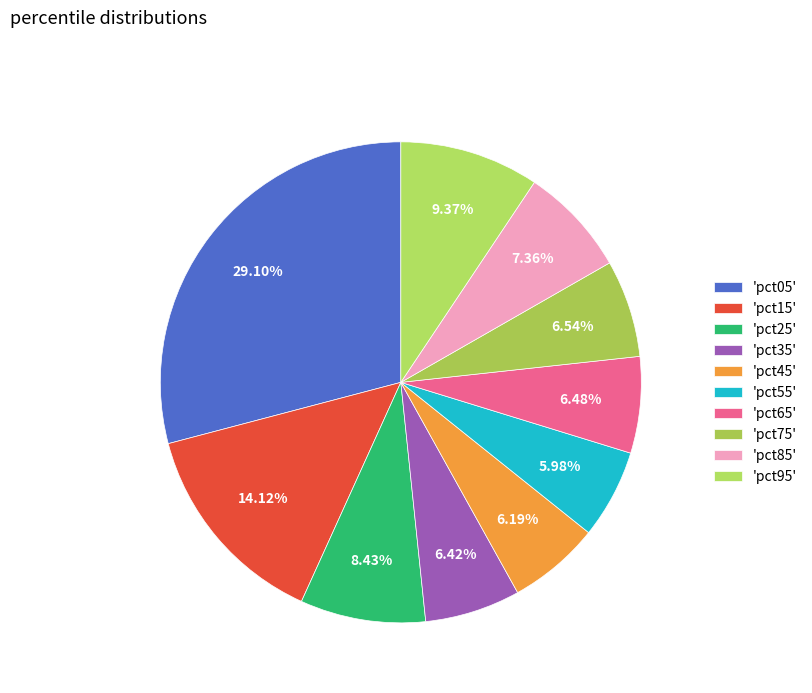

Which category has the biggest portion of the pie?

'pct05'